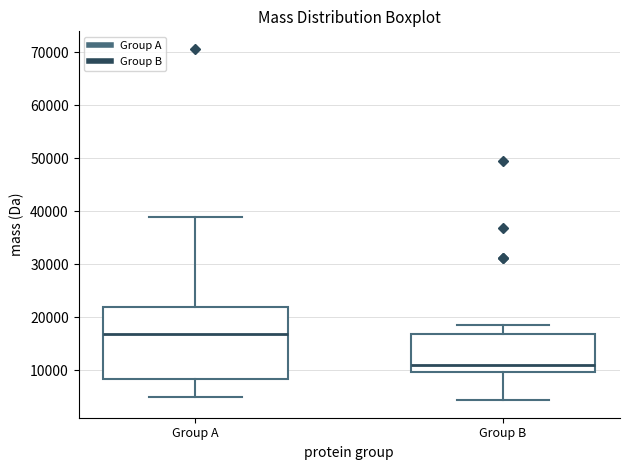

Where does the lower whisker of the box for Group B end on the y-axis? The values are not printed on the chart, so give them approximately, as read against the axis.

4000